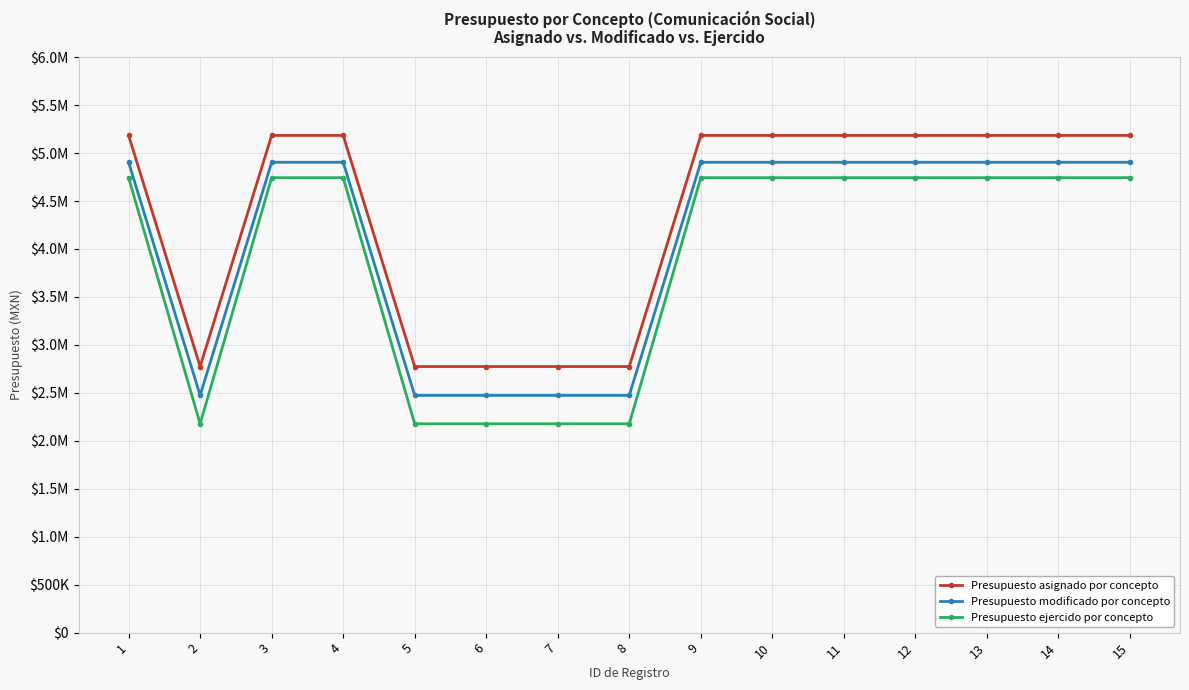

Does the chart have visible grid lines?

Yes